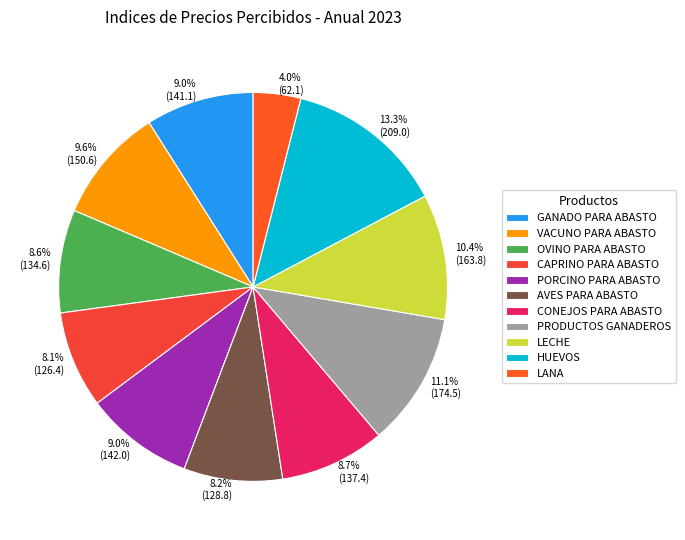

What percentage is the AVES PARA ABASTO slice, to the nearest percent?

8%